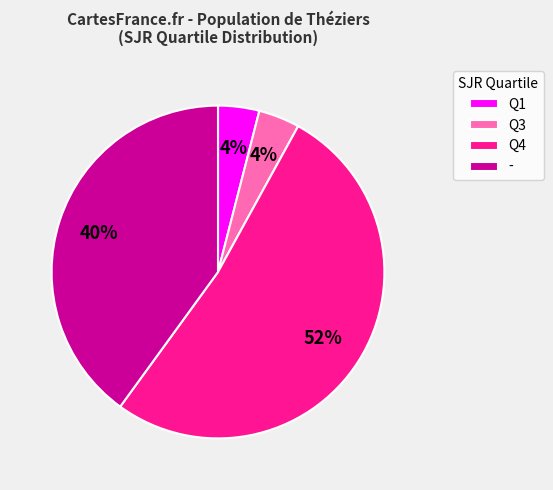

Which has a higher value, Q3 or Q4?

Q4